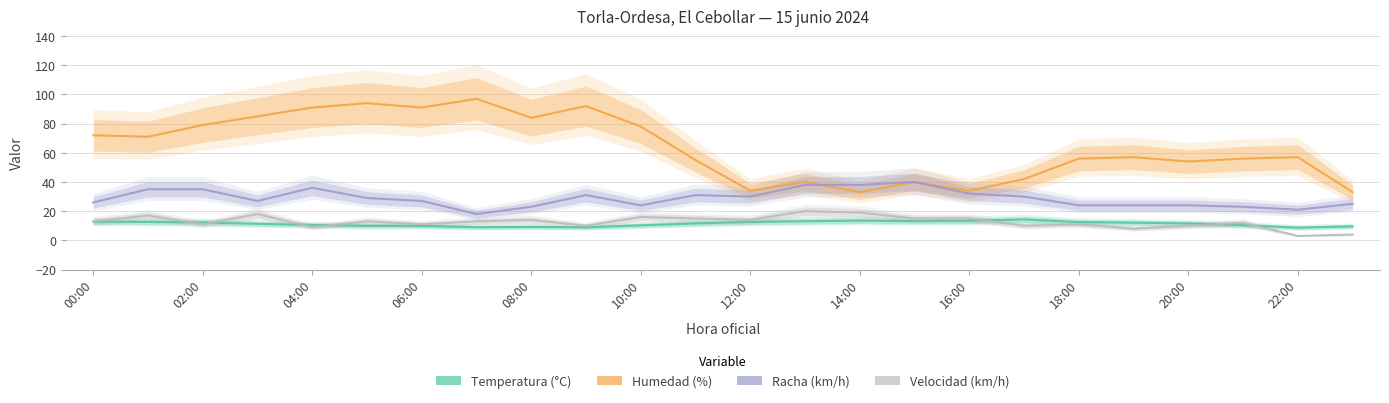

Read the Racha (km/h) value at 15.

40.0